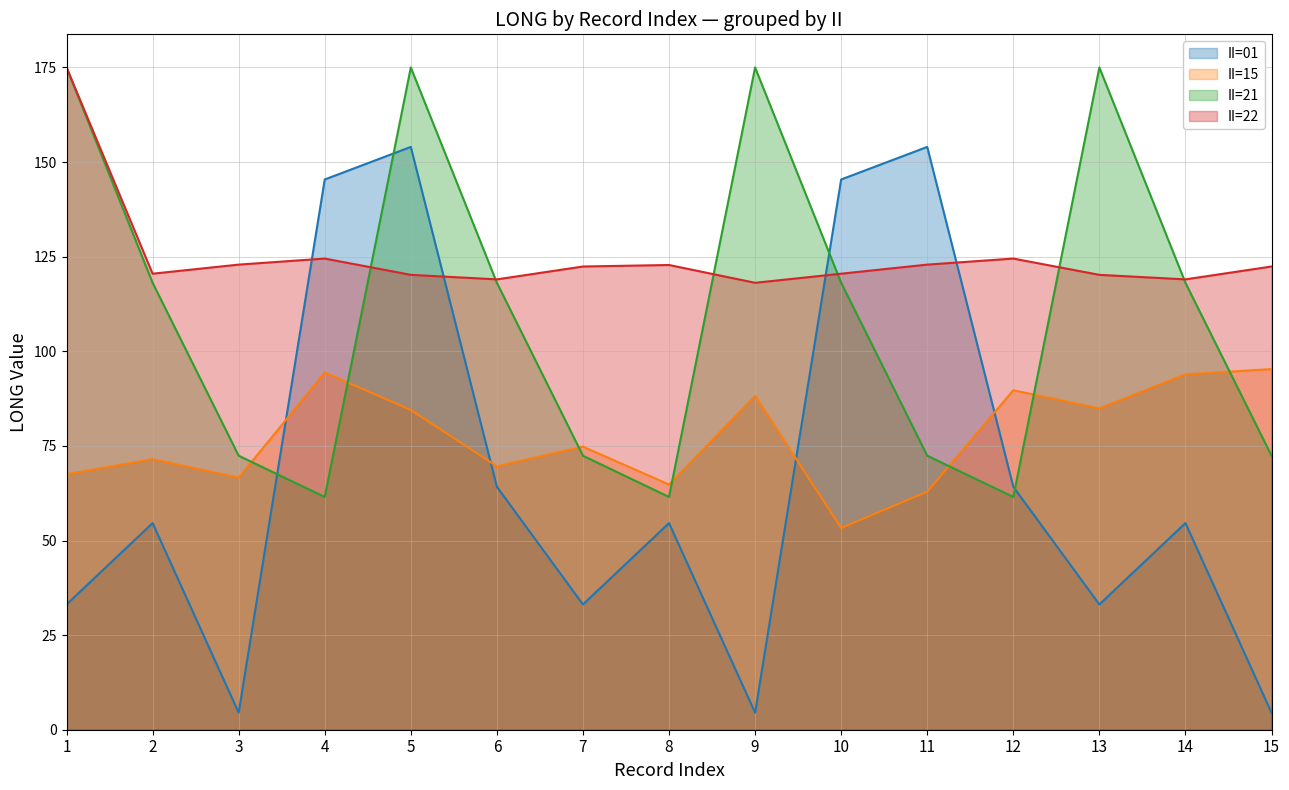

Reading left to right, extract all data points from this chart.

II=01: 33.1	54.6	4.5	145.4	154.0	64.2	33.1	54.6	4.5	145.4	154.0	64.2	33.1	54.6	4.5
II=15: 67.5	71.5	66.6	94.4	84.5	69.6	74.8	64.8	88.2	53.3	62.9	89.7	84.9	93.9	95.3
II=21: 175.0	118.1	72.4	61.5	175.0	118.1	72.4	61.5	175.0	118.1	72.4	61.5	175.0	118.1	72.4
II=22: 175.0	120.5	122.9	124.5	120.2	119.0	122.4	122.8	118.1	120.5	122.9	124.5	120.2	119.0	122.4